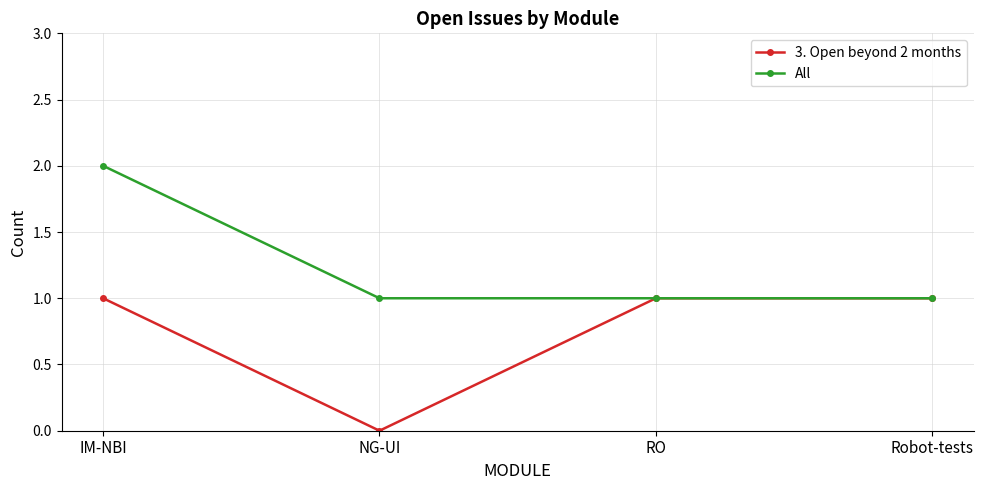

Read the All value at Robot-tests.

1